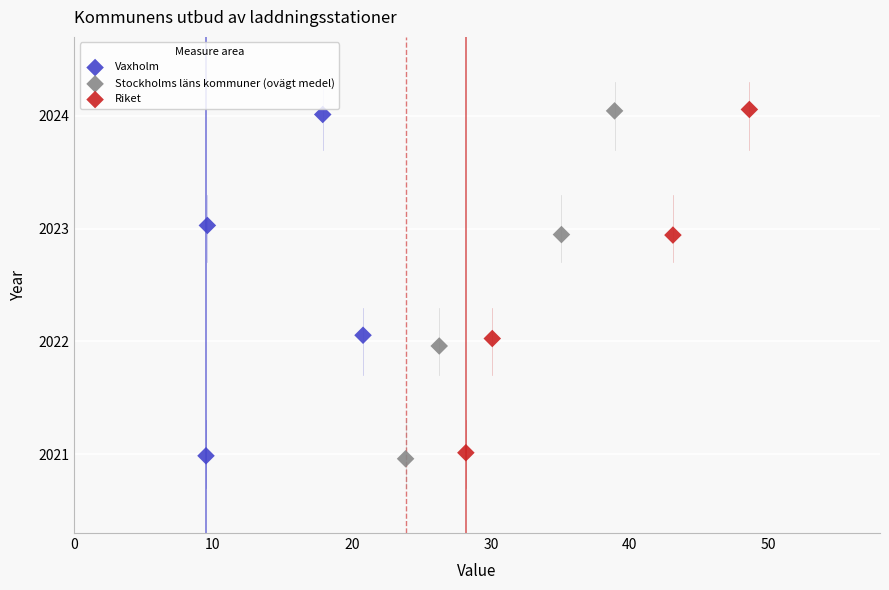

Which series has the widest spread of Y values?

Stockholms läns kommuner (ovägt medel)